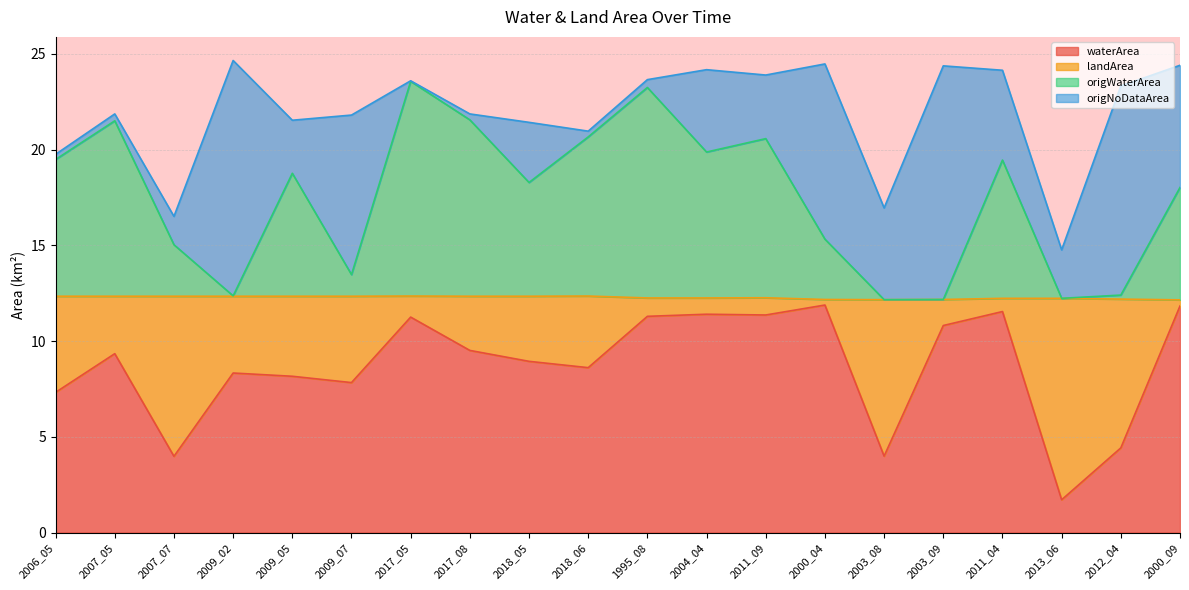

In origWaterArea, how many points are lower than both neighbors (excluding endpoints)?

6